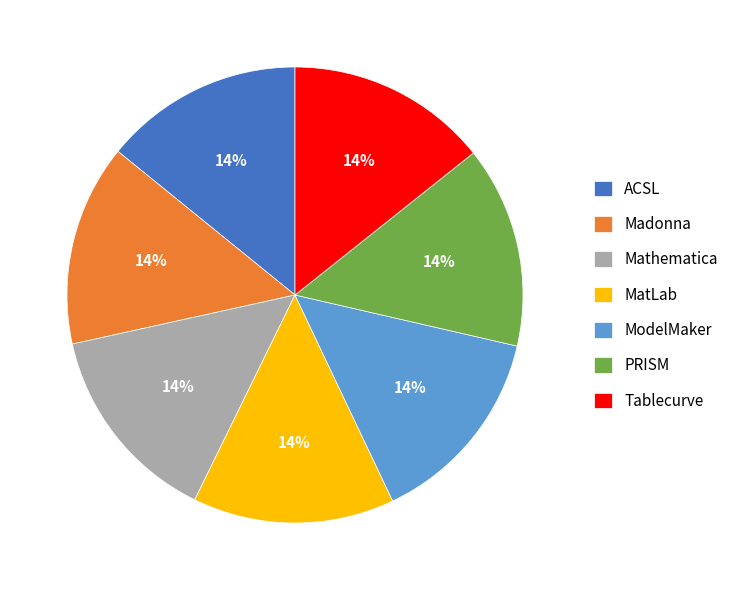

Combined, do Tablecurve and PRISM account for over 50%?

No